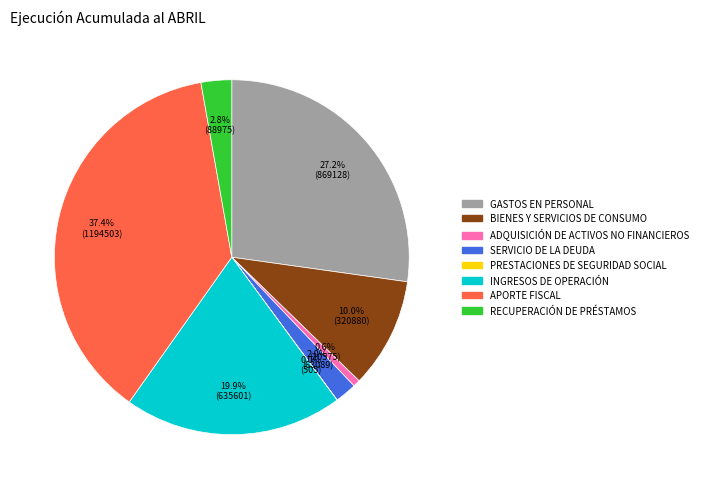

Is there a majority slice in this chart?

No